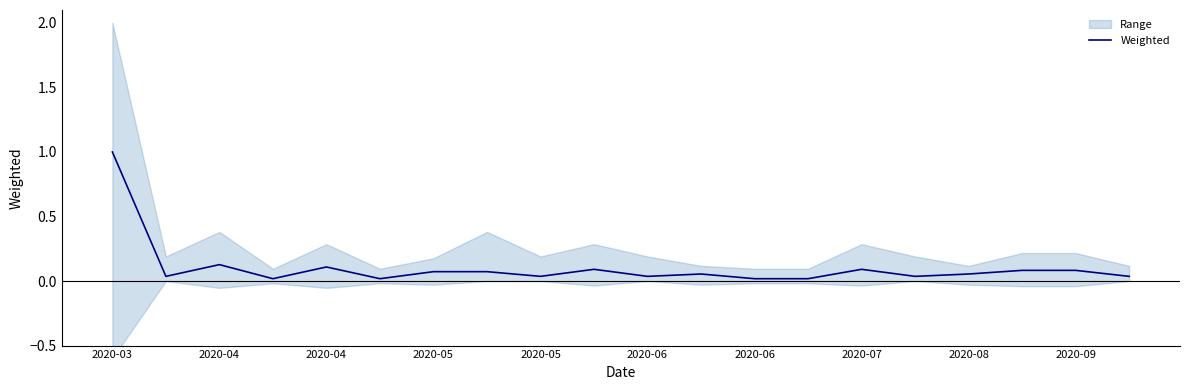

What is the sum of all values?

2.1